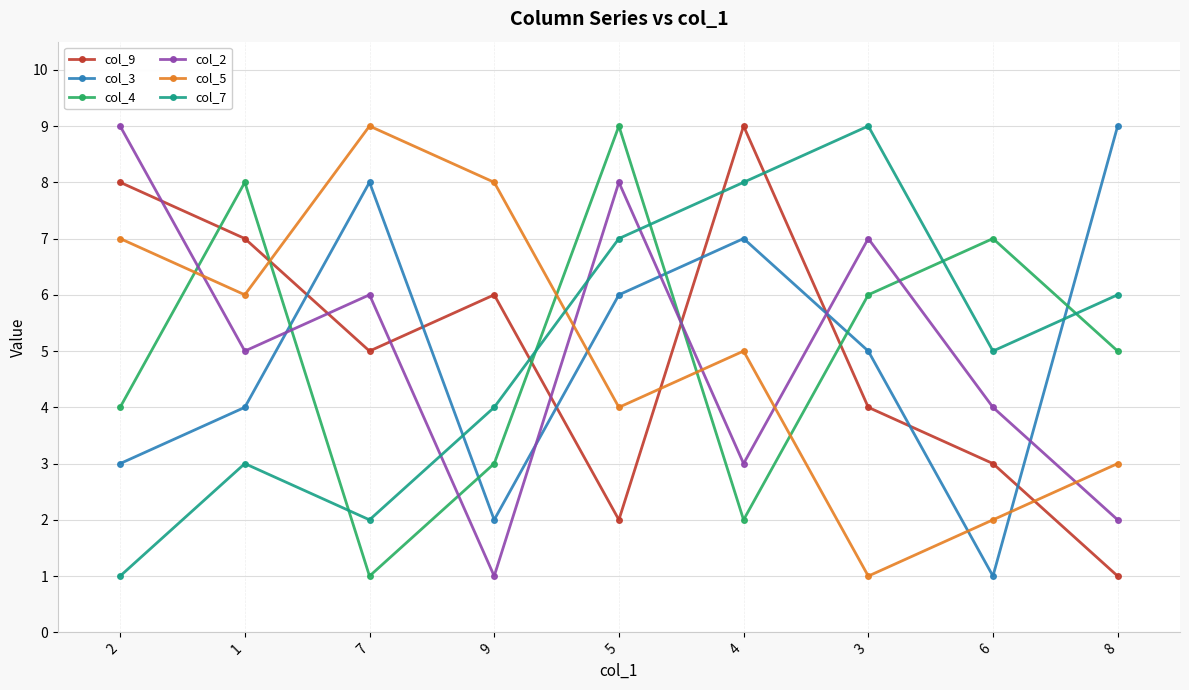

At which label does col_2 first exceed 5?

2